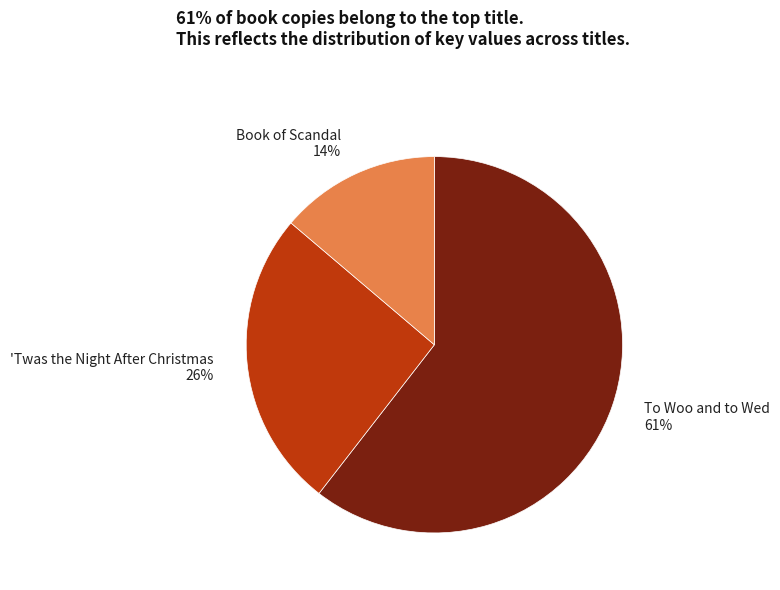

Which slice is the largest?

To Woo and to Wed